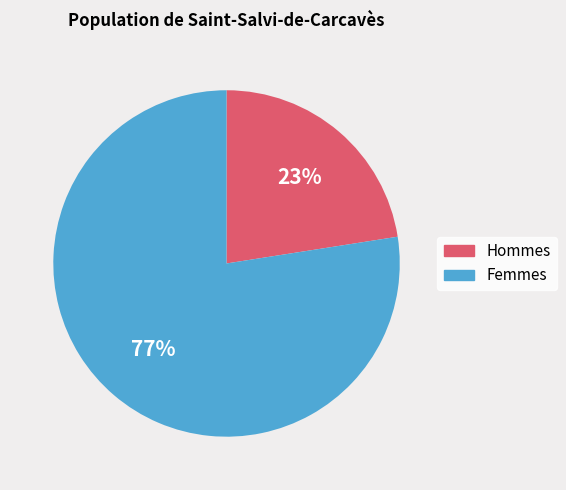

Is there any slice that represents more than half of the pie?

Yes